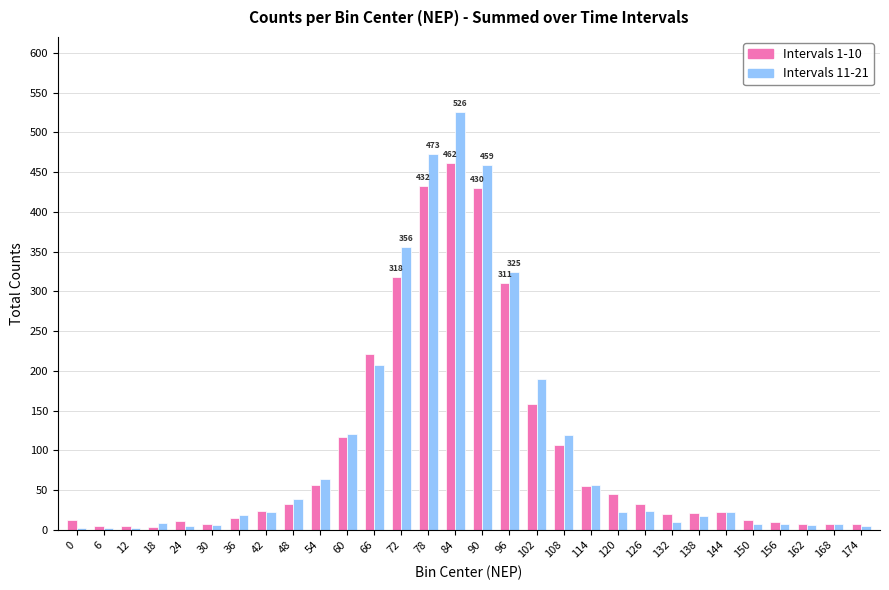

How many data points does each series have?

30